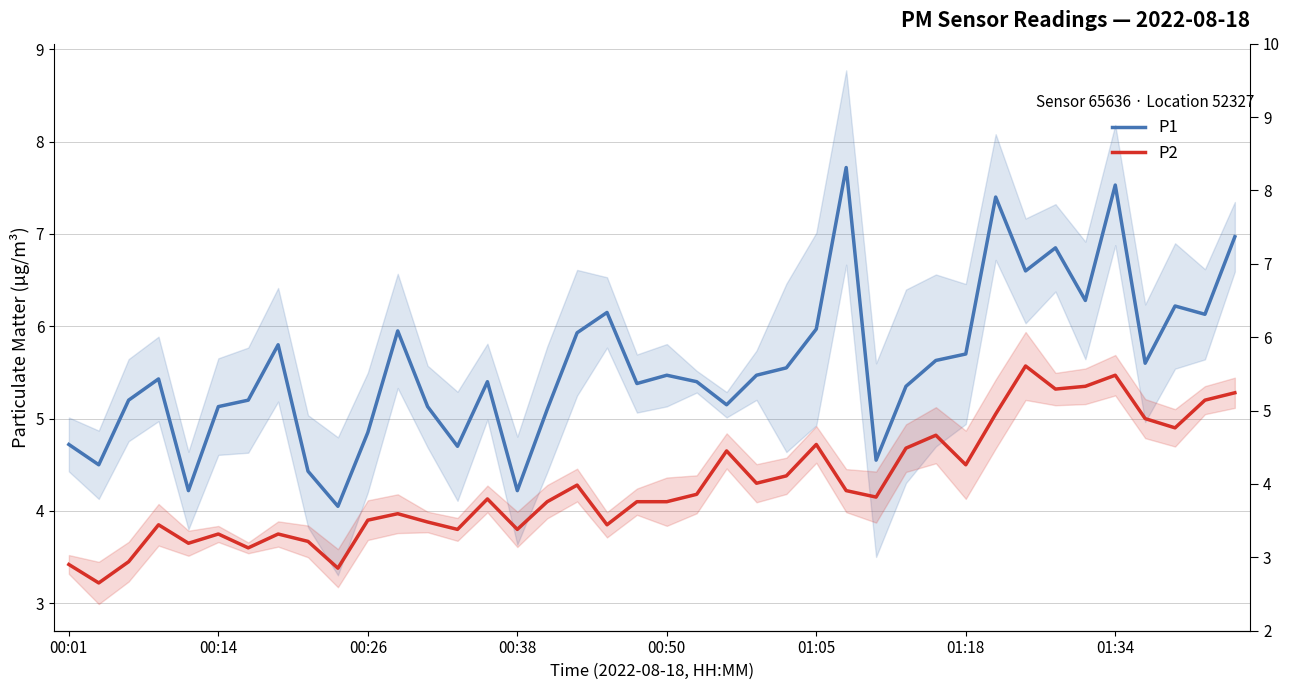

Is it true that P2 equals 1.5 at 17?

False